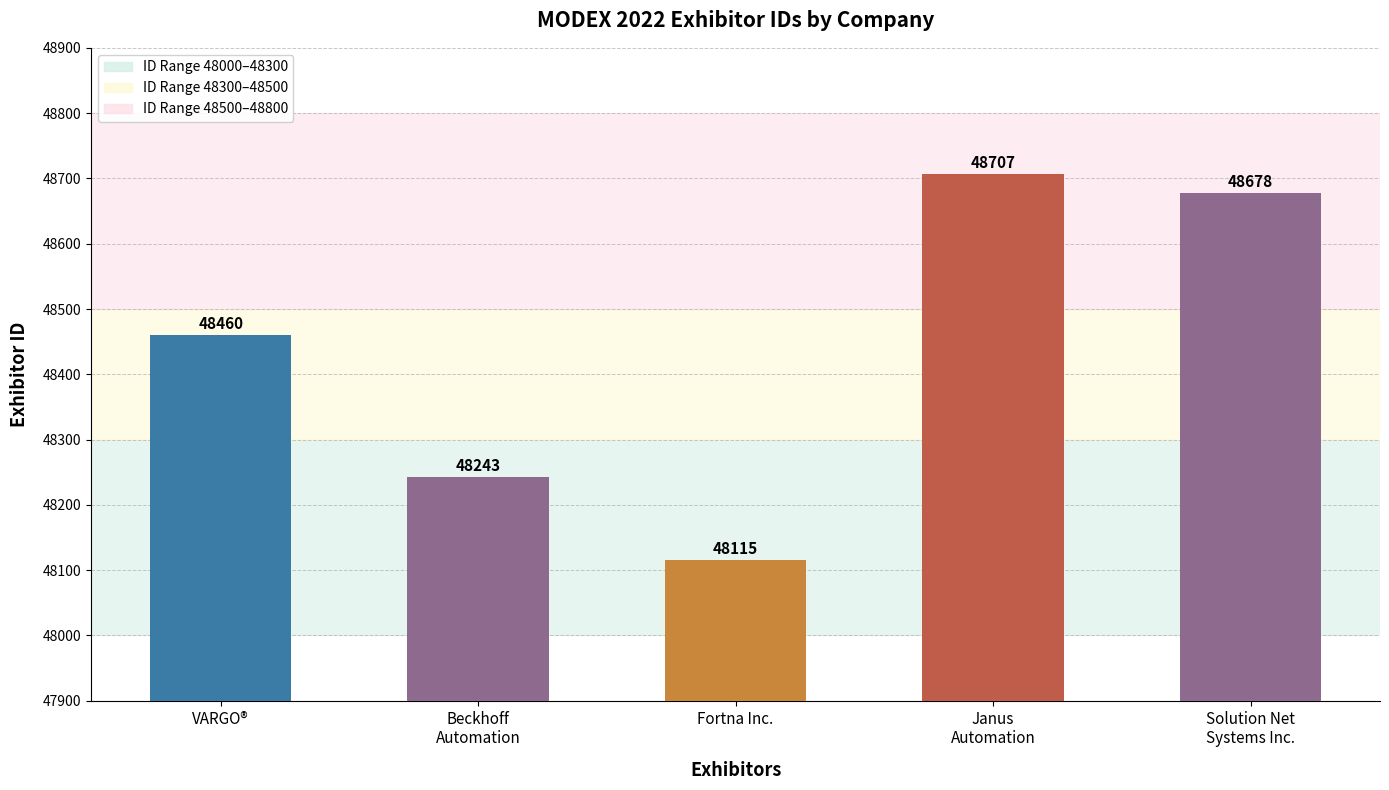

What is the label of the 1st bar from the right?

Solution Net
Systems Inc.